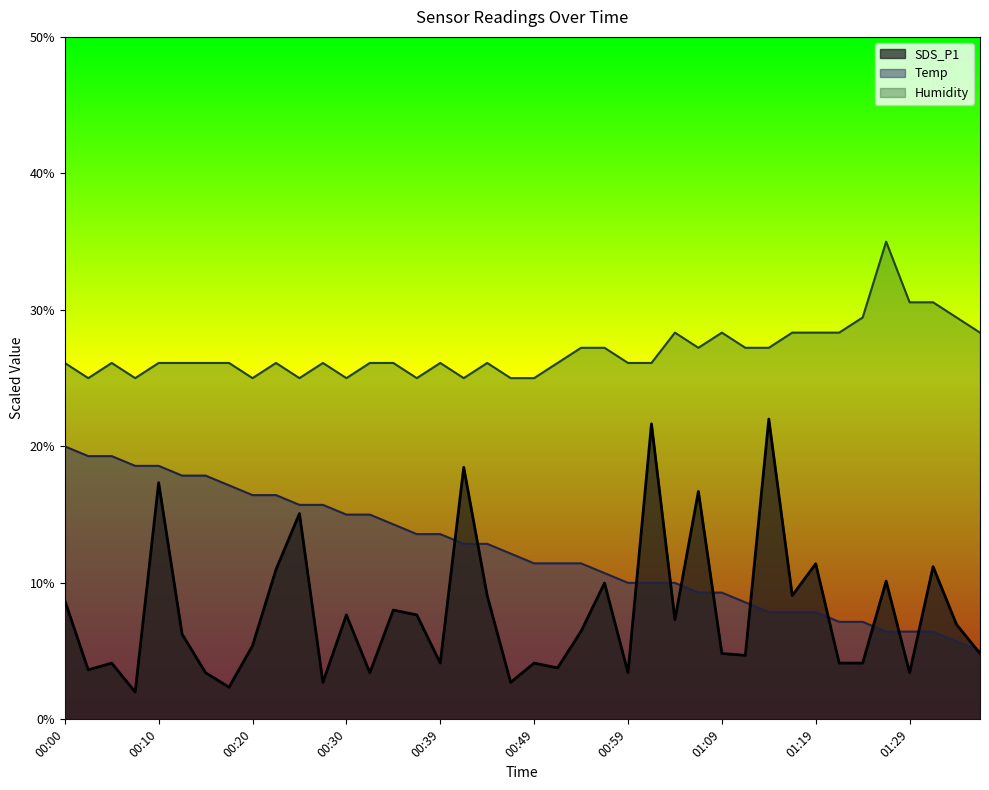

What is the label of the 27th point from the right?

00:32